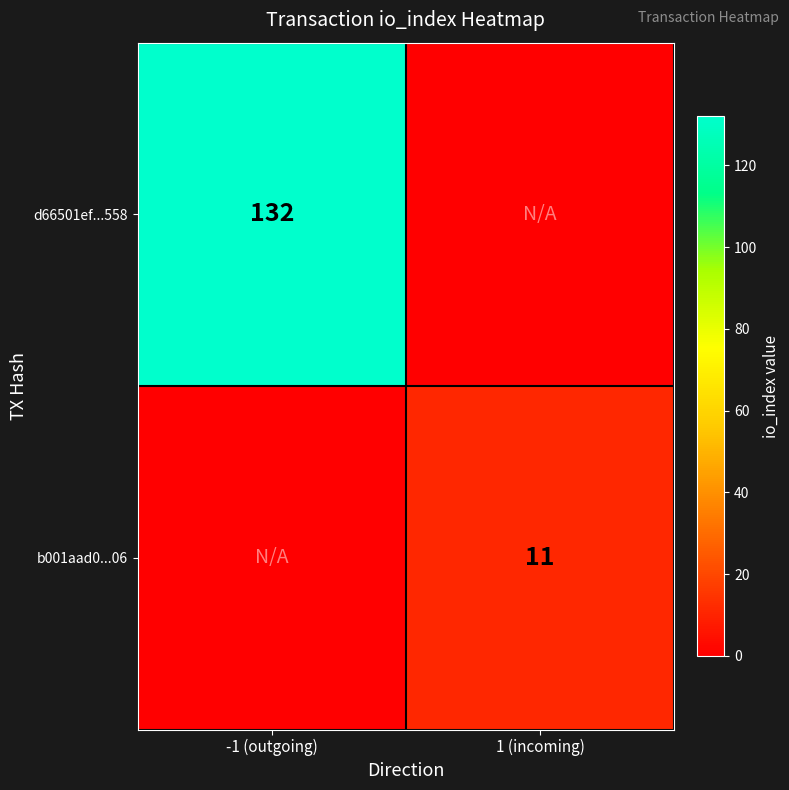

The d66501ef...558 series shows 132 at -1 (outgoing). True or false?

True